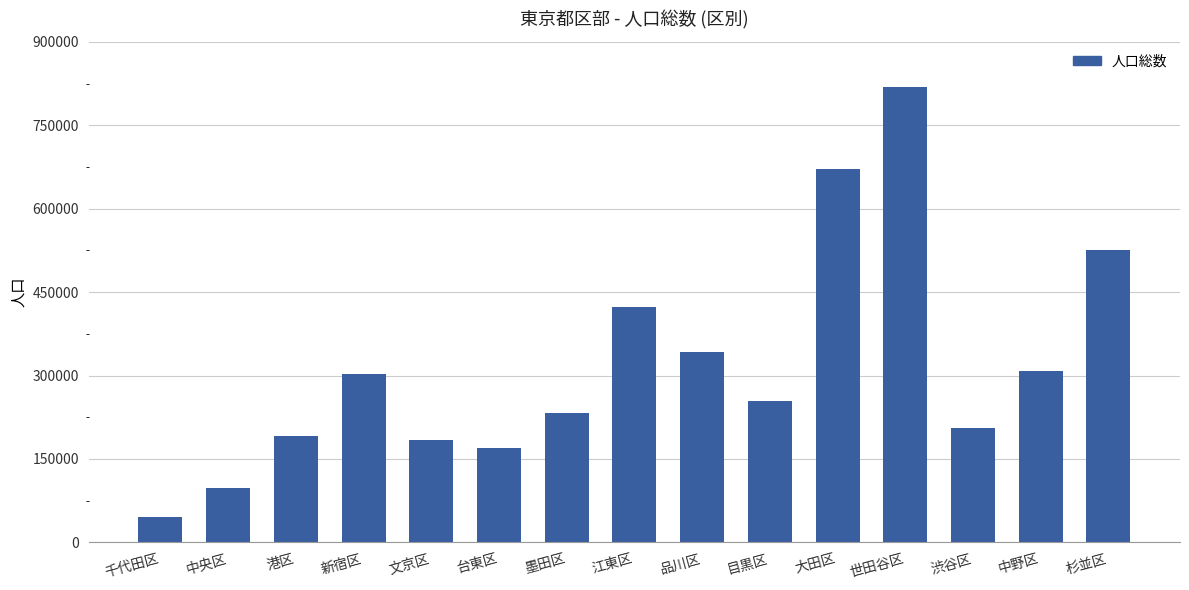

Count the number of categories in the chart.

15